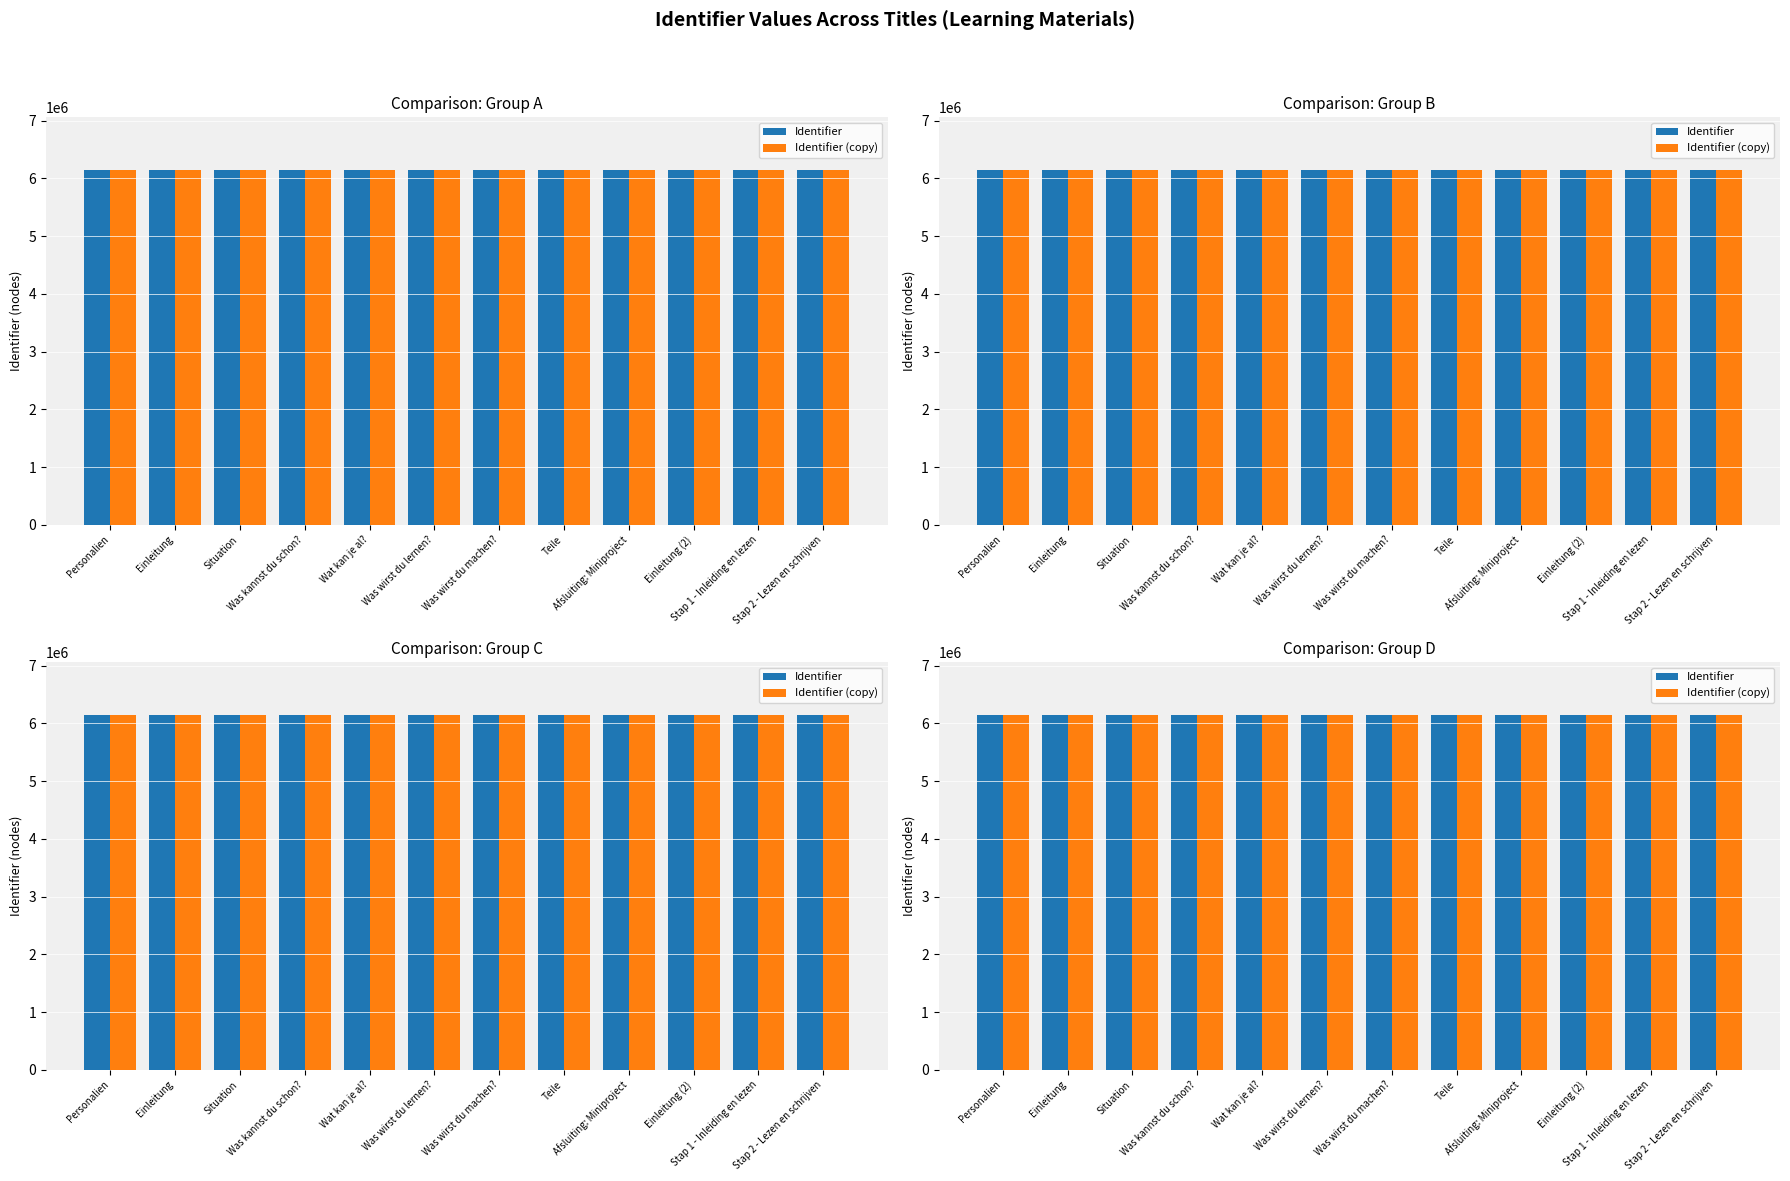

The Identifier series shows 3564054 at Afsluiting: Miniproject. True or false?

False